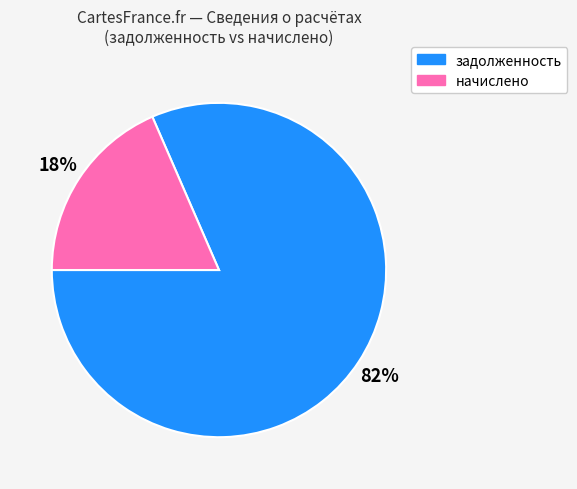

Is it true that задолженность is 82% of the pie?

True